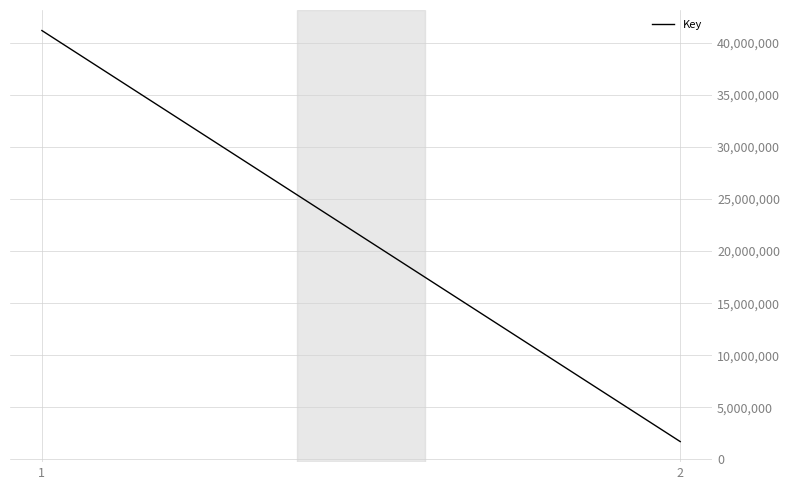

What is the greatest value displayed?

41187537